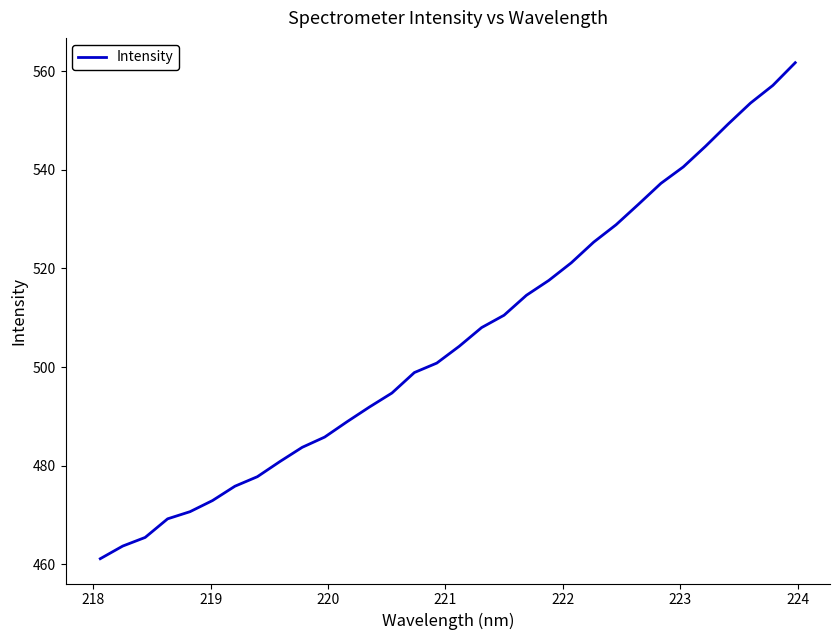

What is the minimum value shown in the chart?

461.1